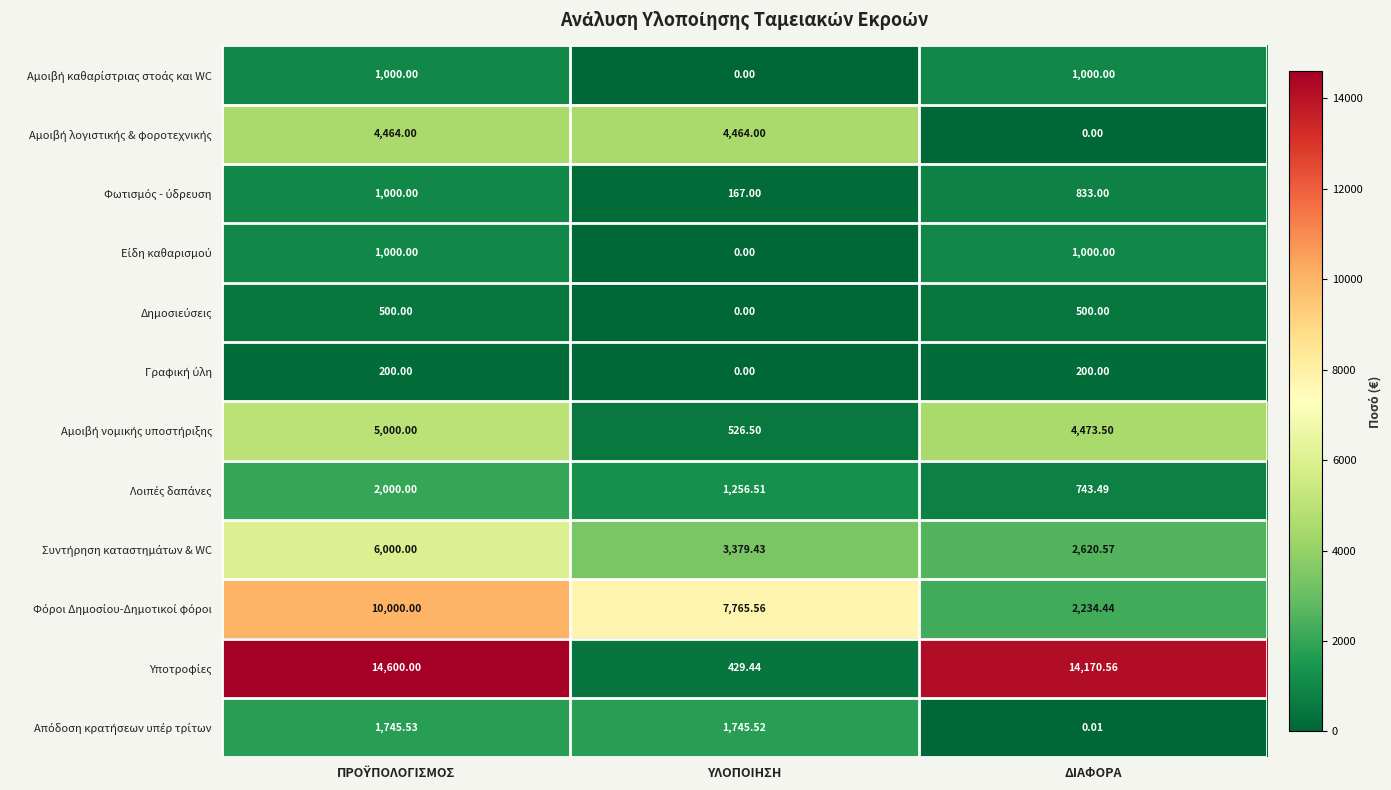

Count the number of data series in this chart.

12